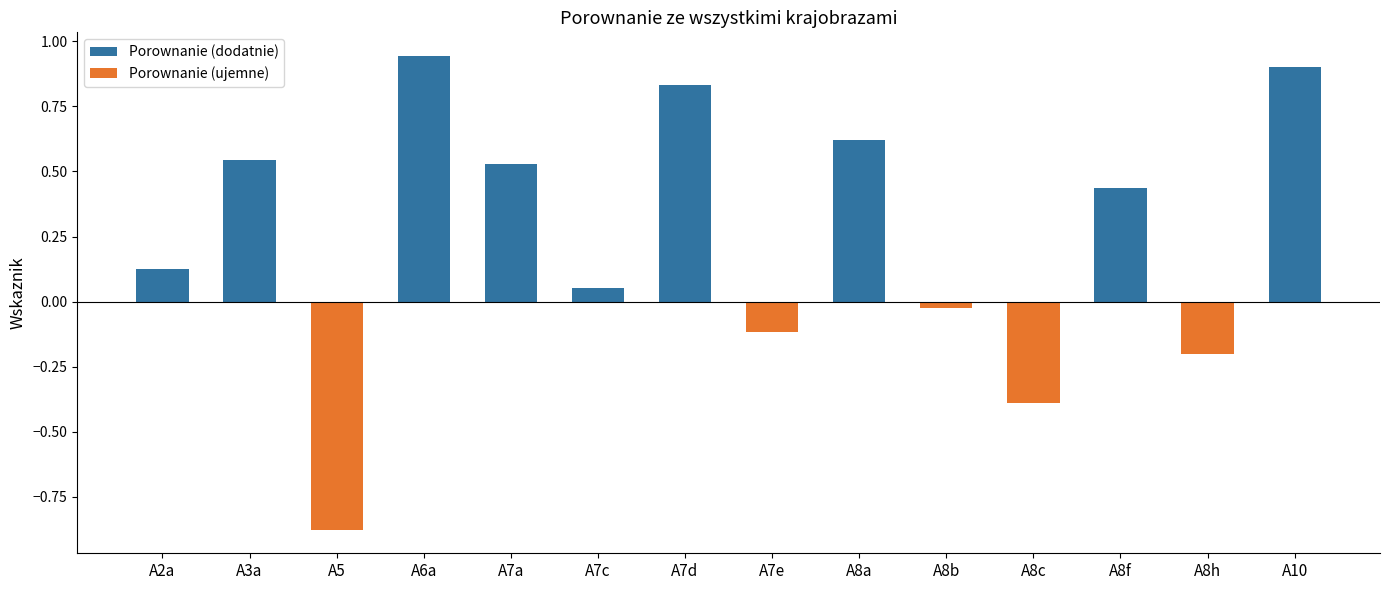

Reading left to right, extract all data points from this chart.

Porownanie (dodatnie): 0.1	0.5	0.0	0.9	0.5	0.1	0.8	0.0	0.6	0.0	0.0	0.4	0.0	0.9
Porownanie (ujemne): 0.0	0.0	-0.9	0.0	0.0	0.0	0.0	-0.1	0.0	-0.0	-0.4	0.0	-0.2	0.0